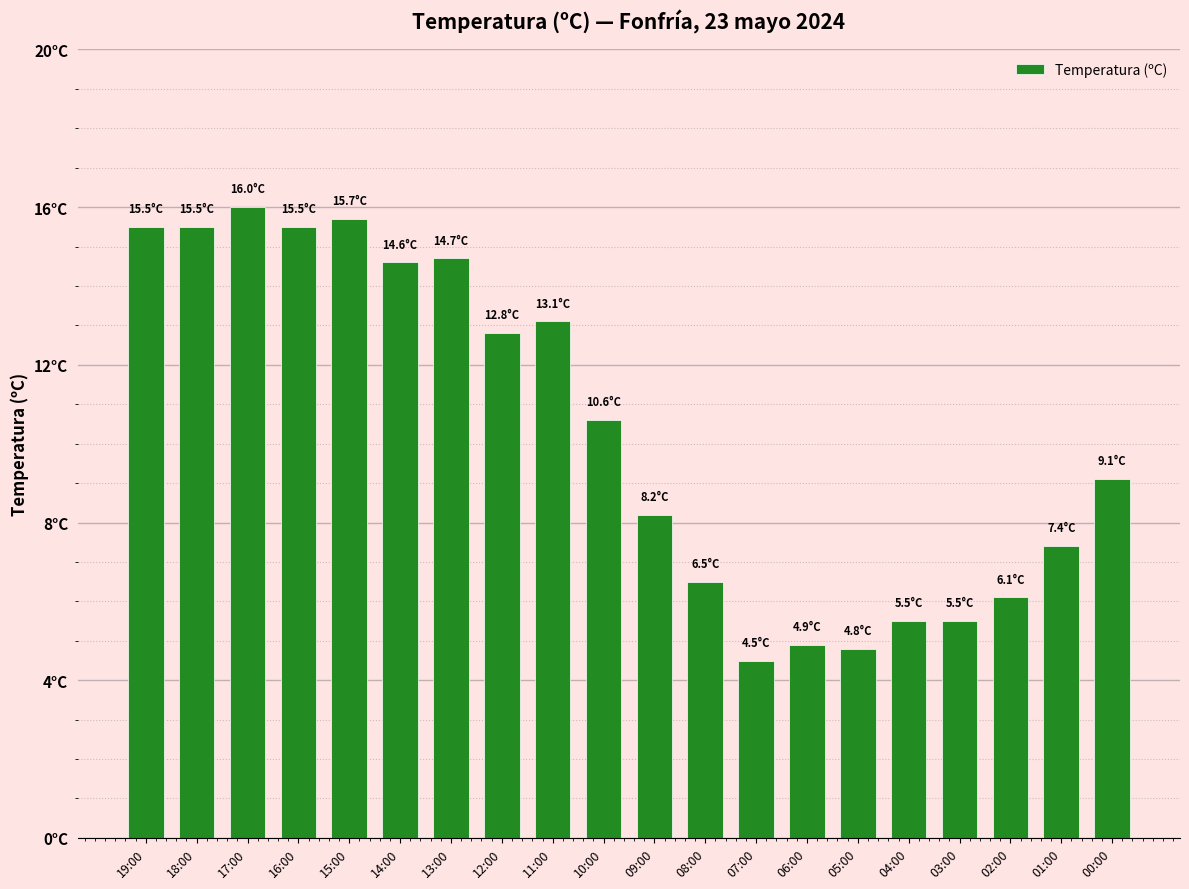

List the labels in order of value, largest first.

17:00, 15:00, 19:00, 18:00, 16:00, 13:00, 14:00, 11:00, 12:00, 10:00, 00:00, 09:00, 01:00, 08:00, 02:00, 04:00, 03:00, 06:00, 05:00, 07:00